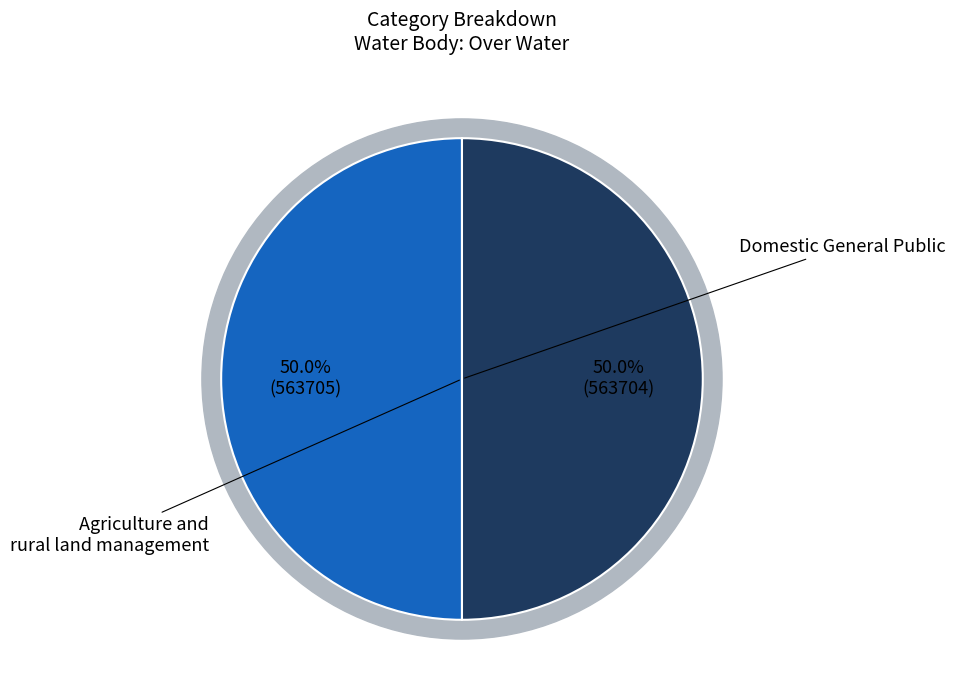

Count the number of slices in the pie.

2